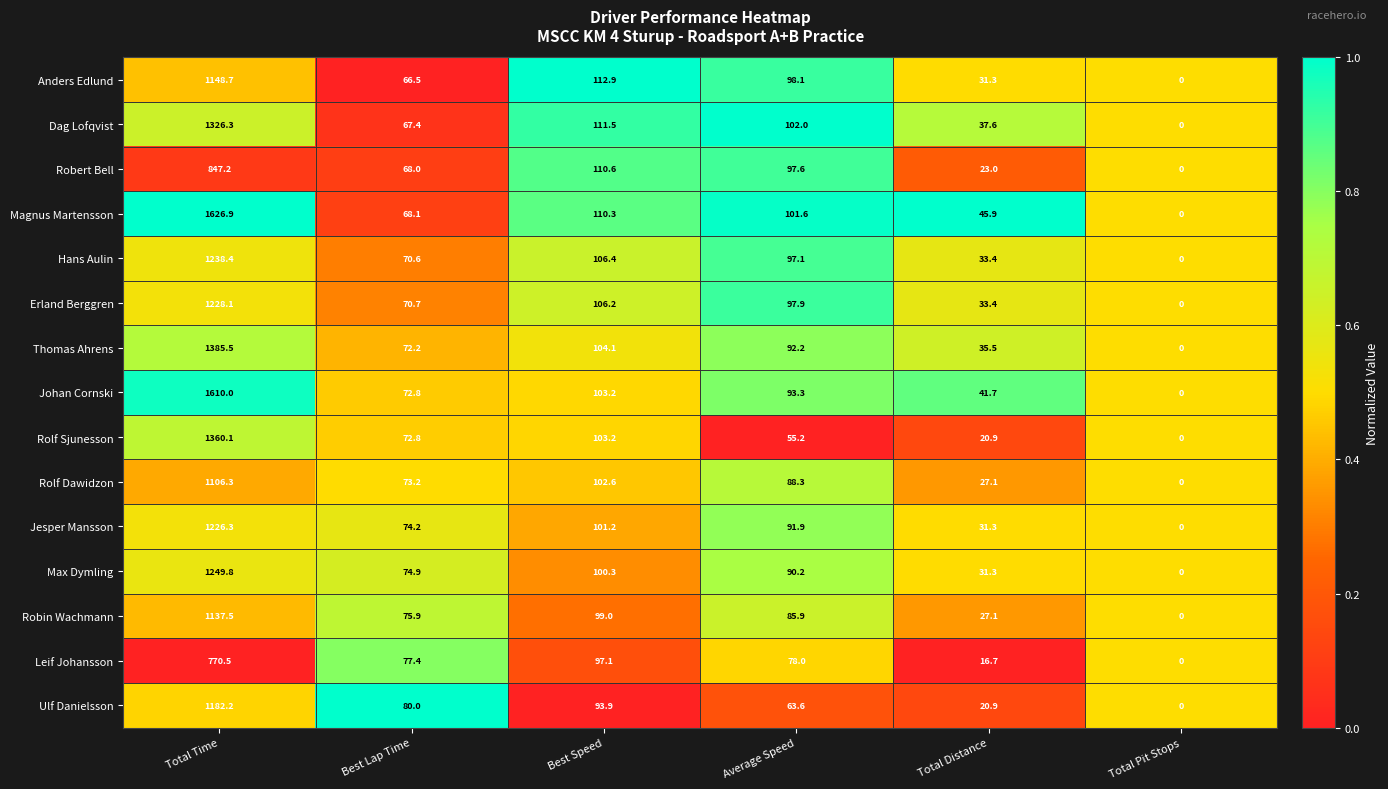

What is the difference between the second highest and minimum values in the Robin Wachmann series?

99.0